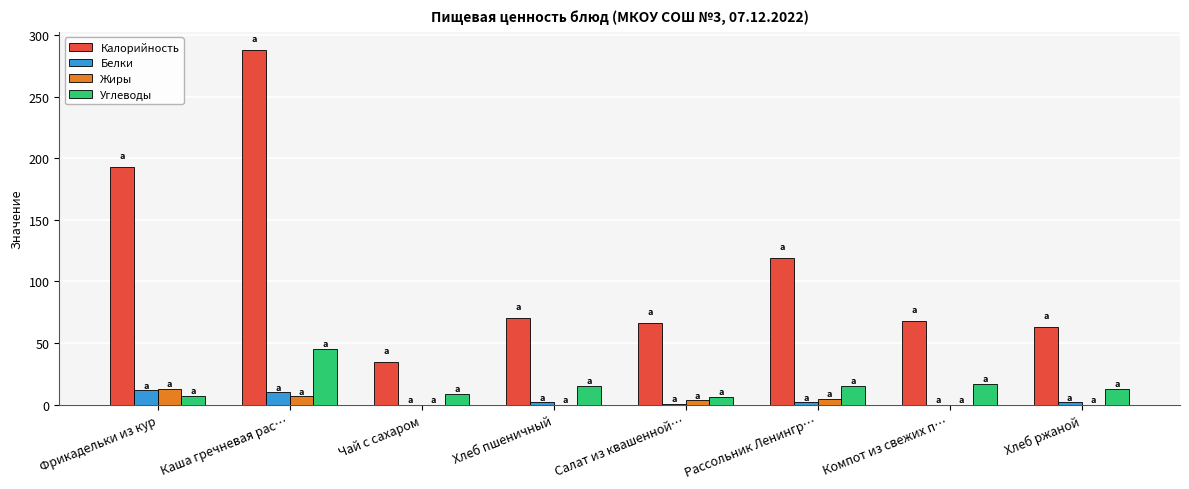

What is the average value of the Белки series?

4